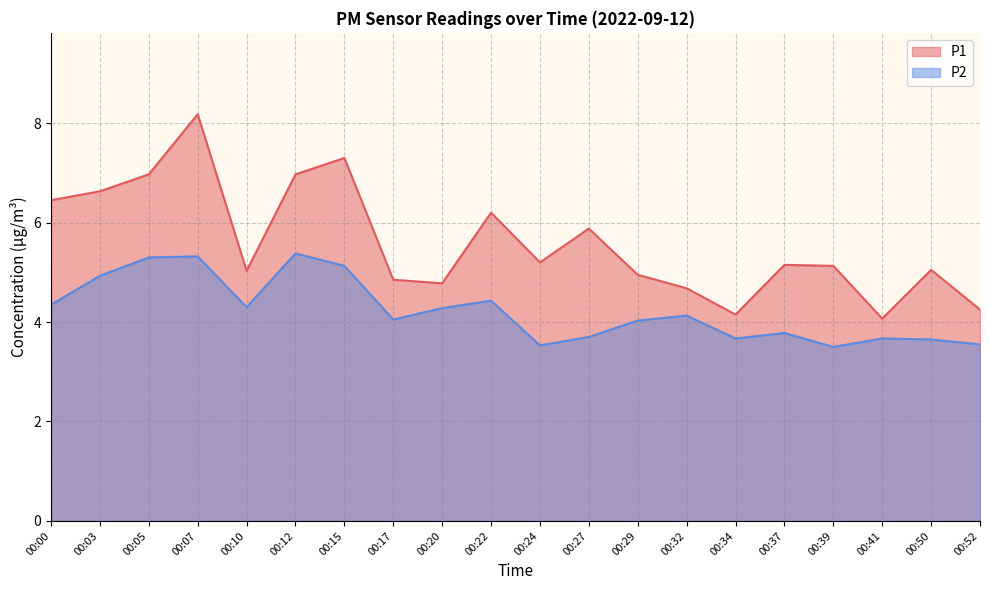

At which category does P2 reach its first local peak?

00:07